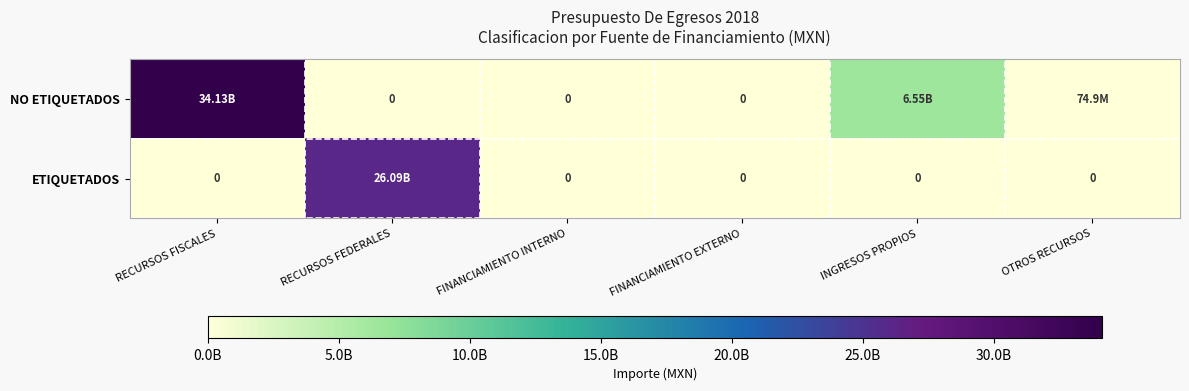

What is the spread (max minus min) of values at RECURSOS FISCALES?

34129029241.3